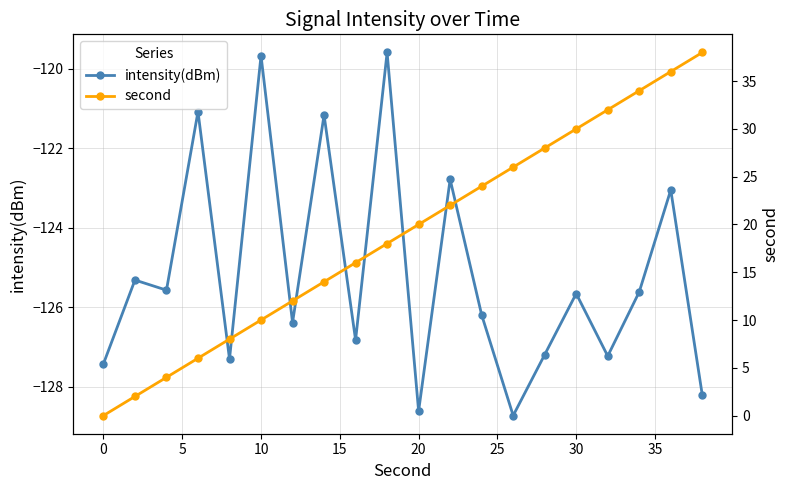

In intensity(dBm), how many points are higher than both neighbors (excluding endpoints)?

8